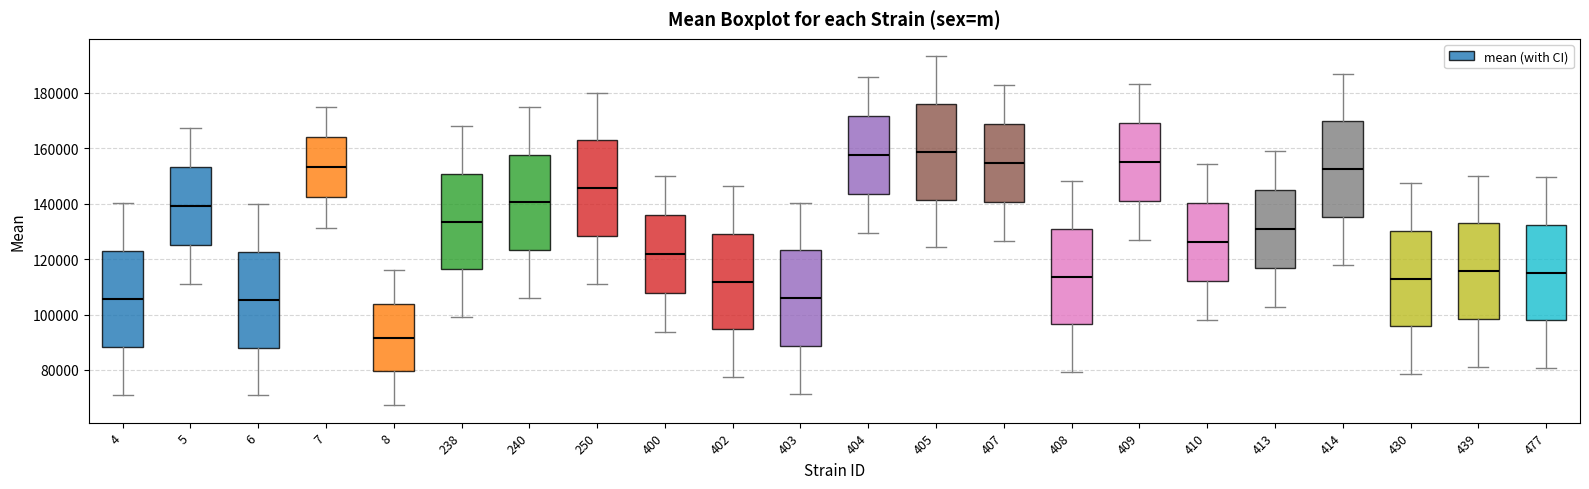

Where is the upper edge of the box at x = 405 on the y-axis? The values are not printed on the chart, so give them approximately, as read against the axis.

176000